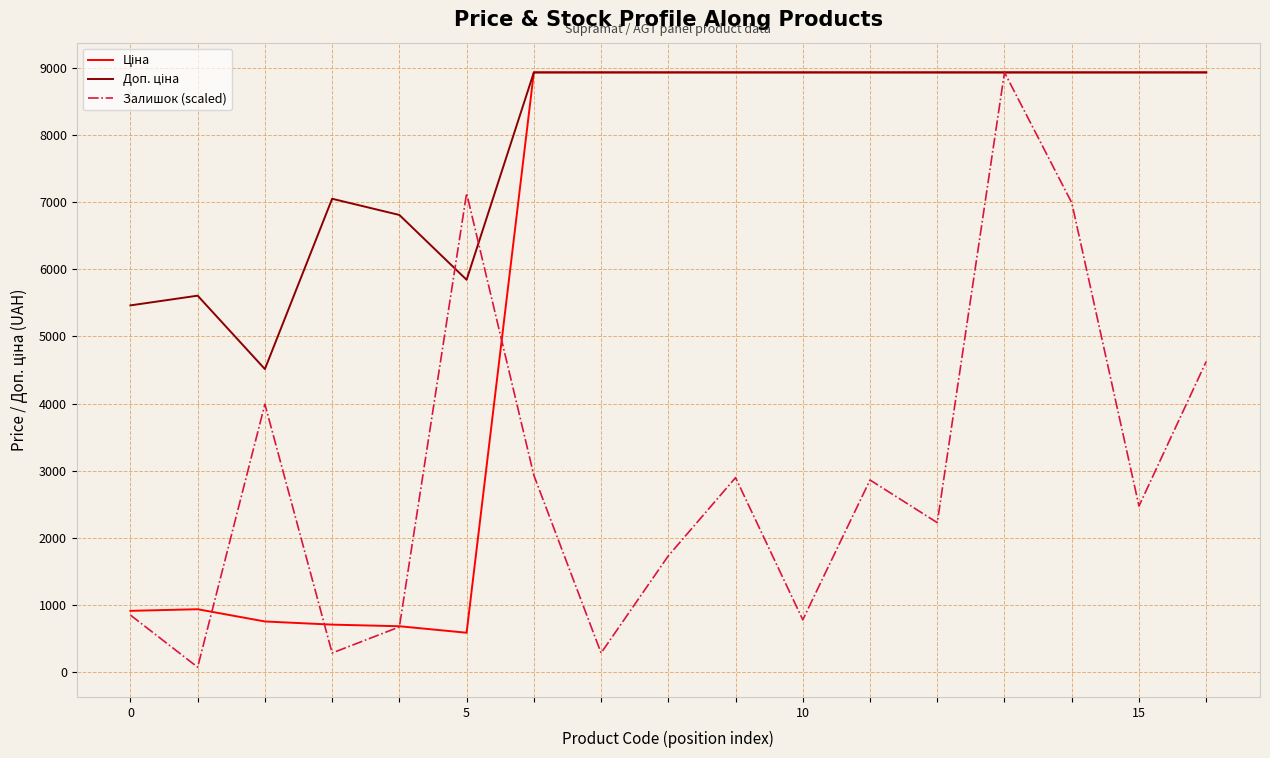

What is the maximum value for Залишок (scaled)?

8934.1